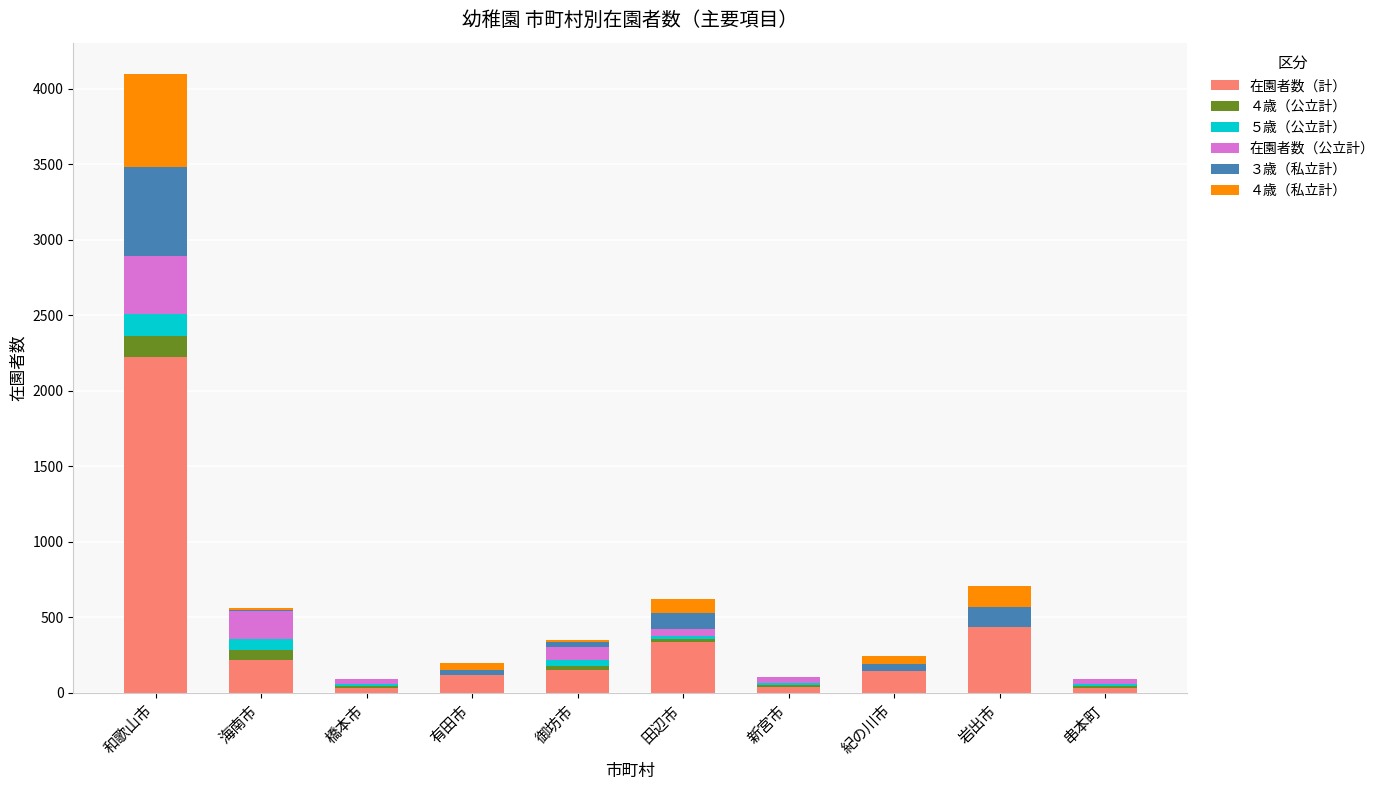

Which category has the highest value in the 在園者数（計） series?

和歌山市